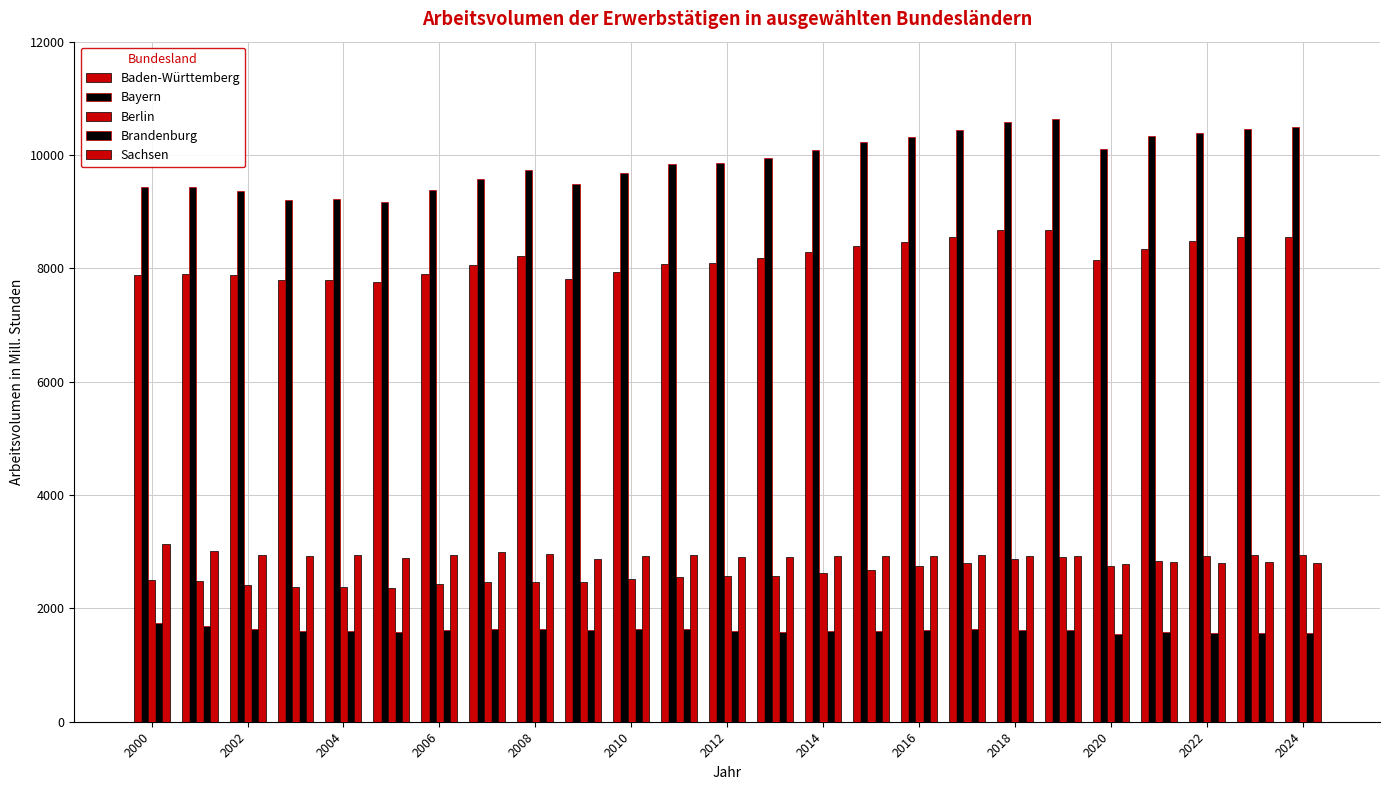

What is the value of the Sachsen bar at the 22nd from the left?

2825.4